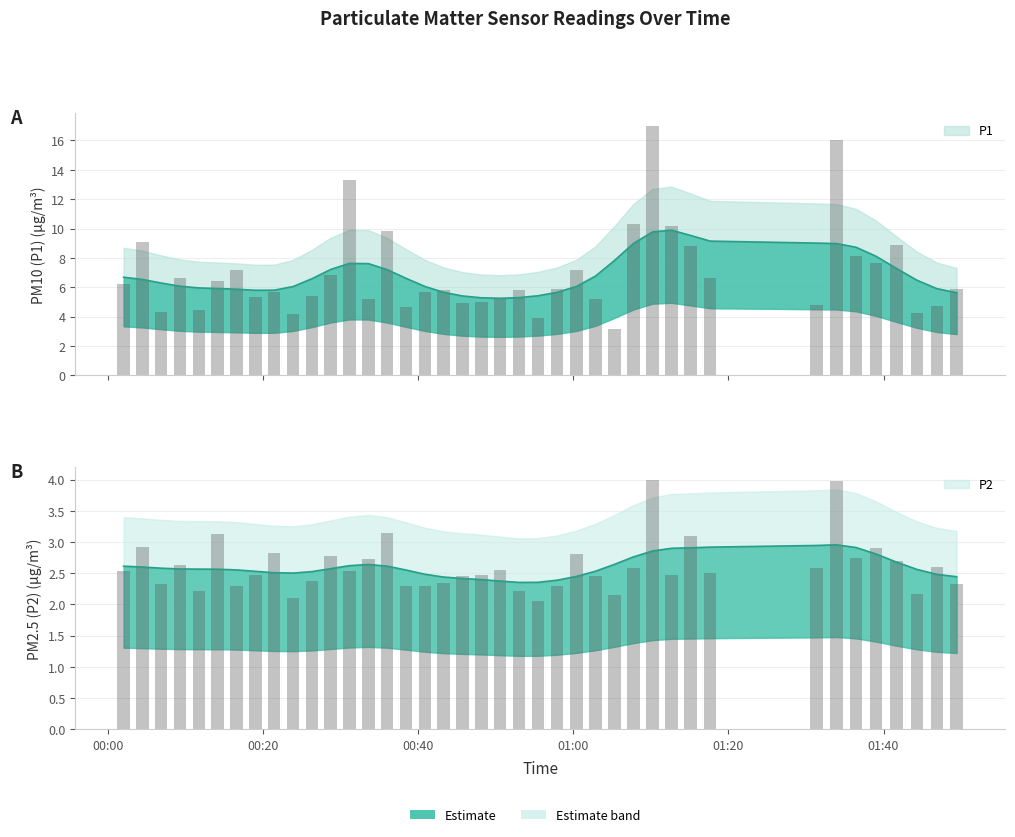

Count the number of categories in the chart.

40